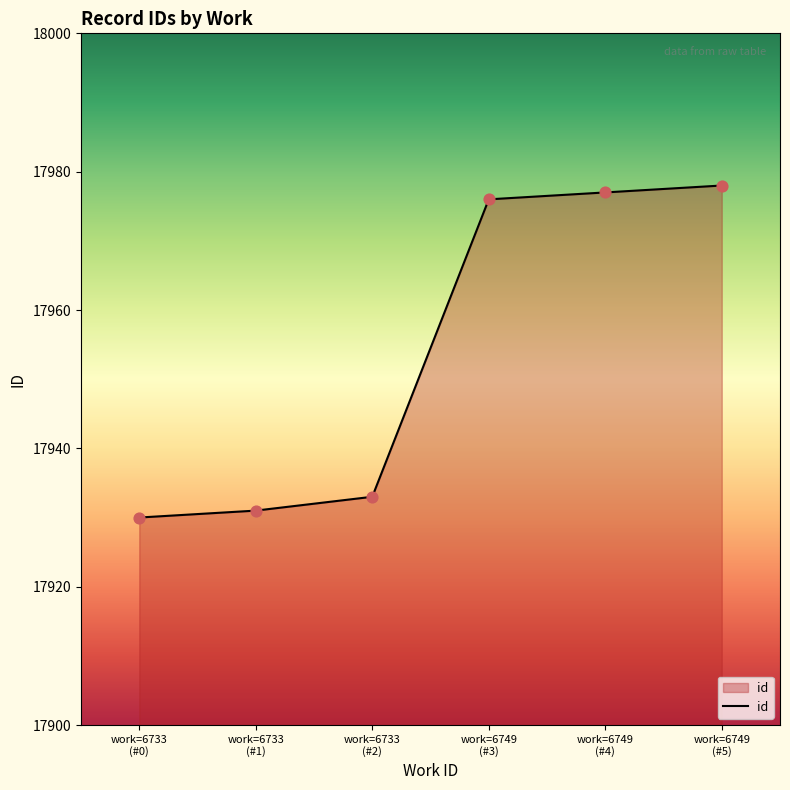

What is the difference between the maximum and minimum values?

48